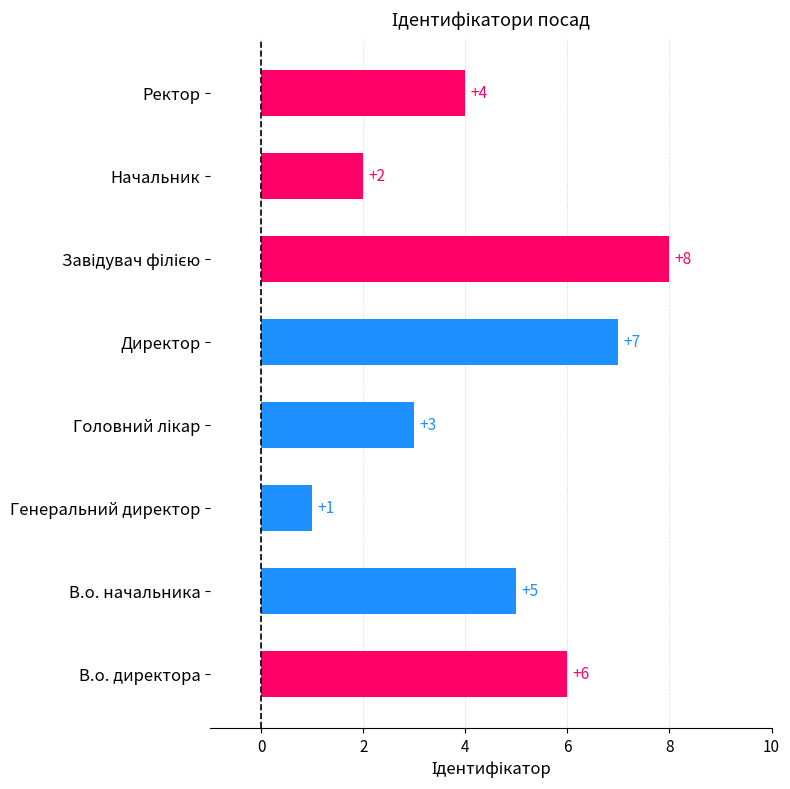

What is the difference between the second highest and minimum values?

6